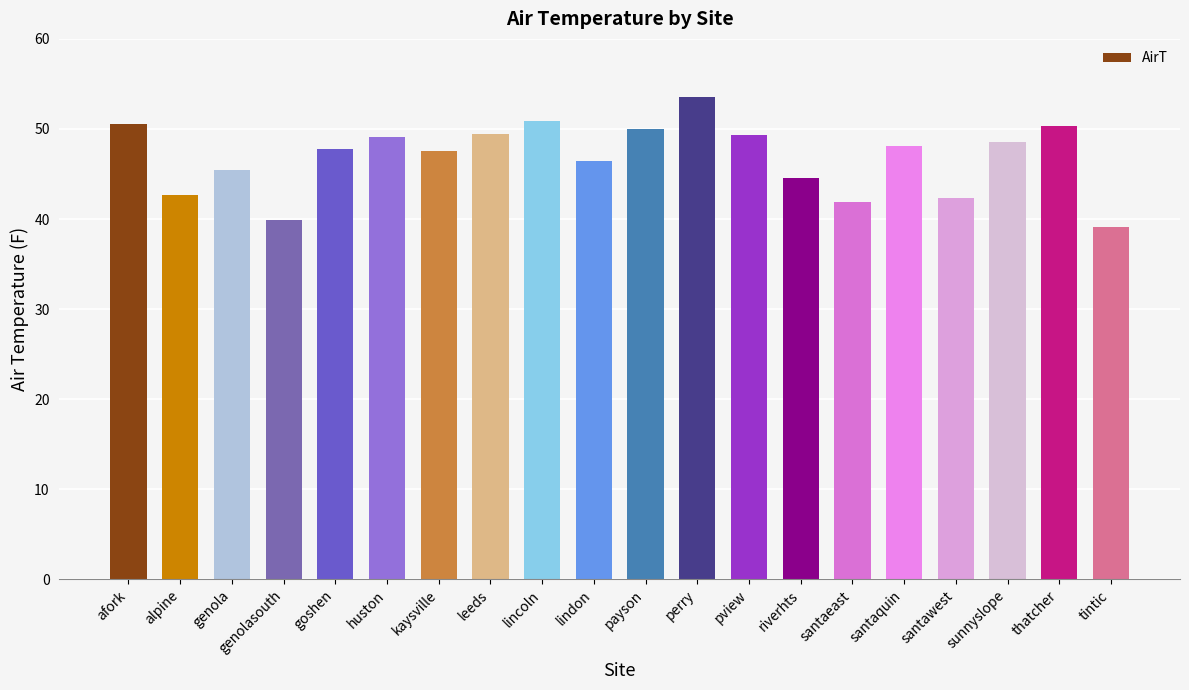

What is the value of the 12th bar from the left?

53.6